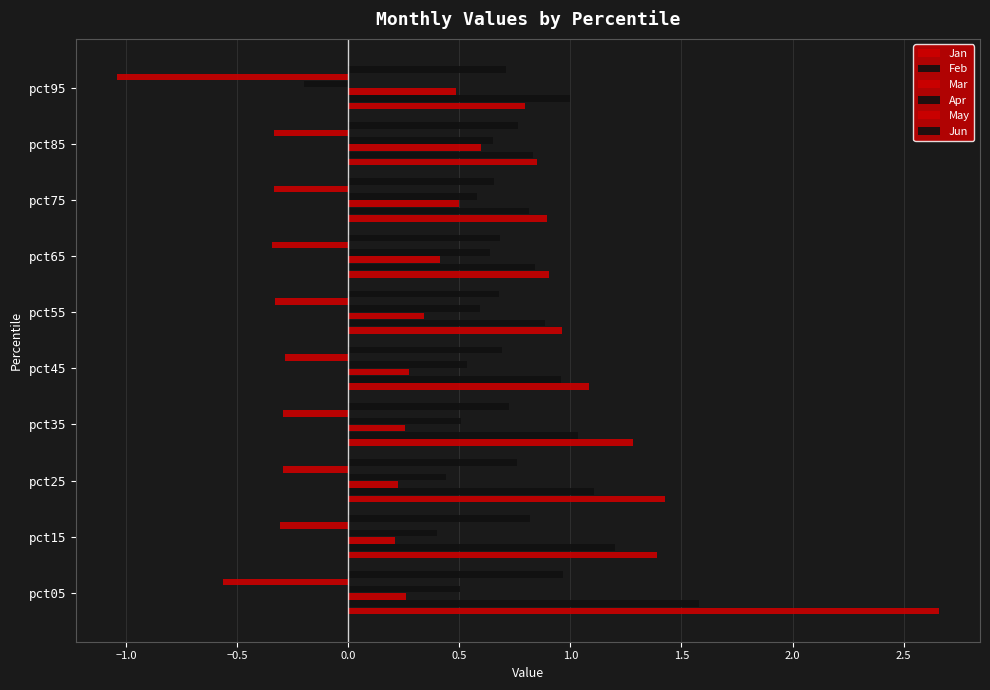

How many positive values does the Apr series have?

9